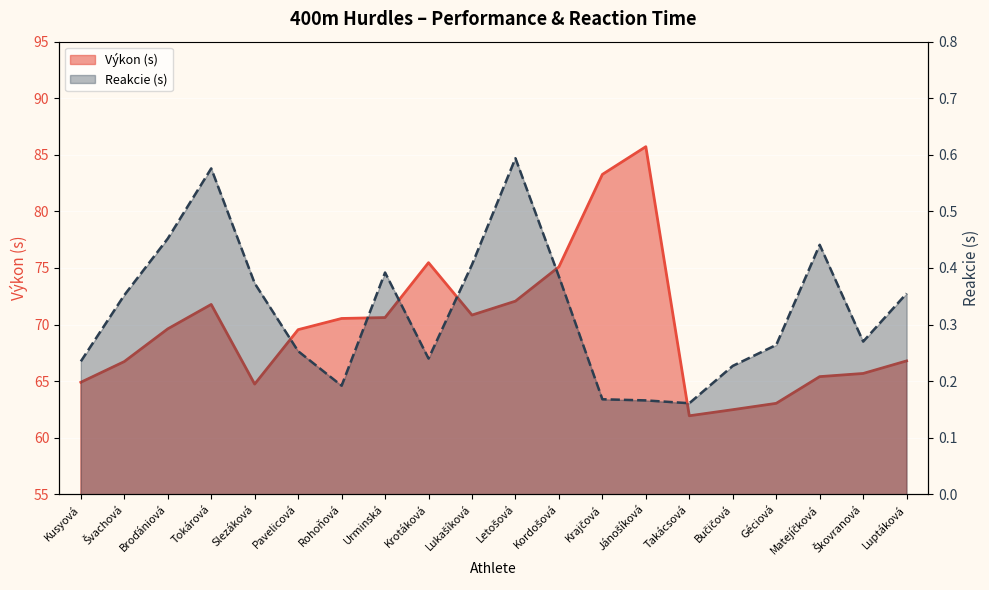

Where does the Výkon series first go above 69?

Broďániová